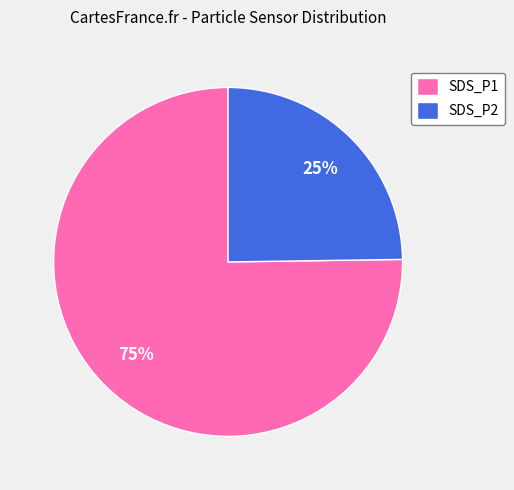

Between SDS_P2 and SDS_P1, which is larger?

SDS_P1